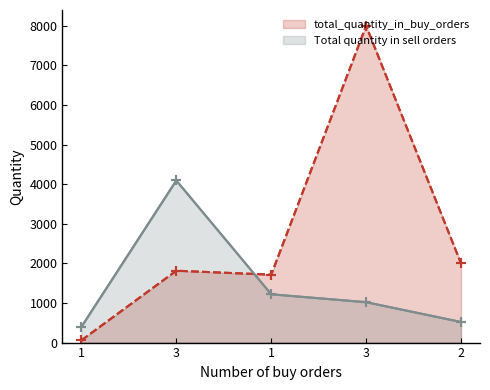

What is the greatest value displayed?

8000